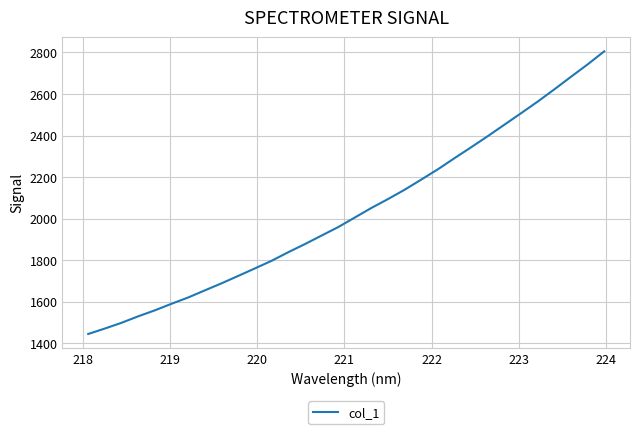

What is the maximum value shown in the chart?

2805.4